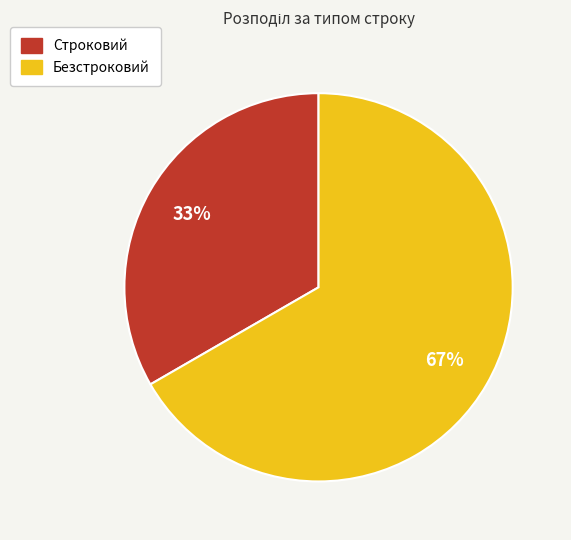

What is the ratio of the value at Строковий to the value at Безстроковий?

0.5